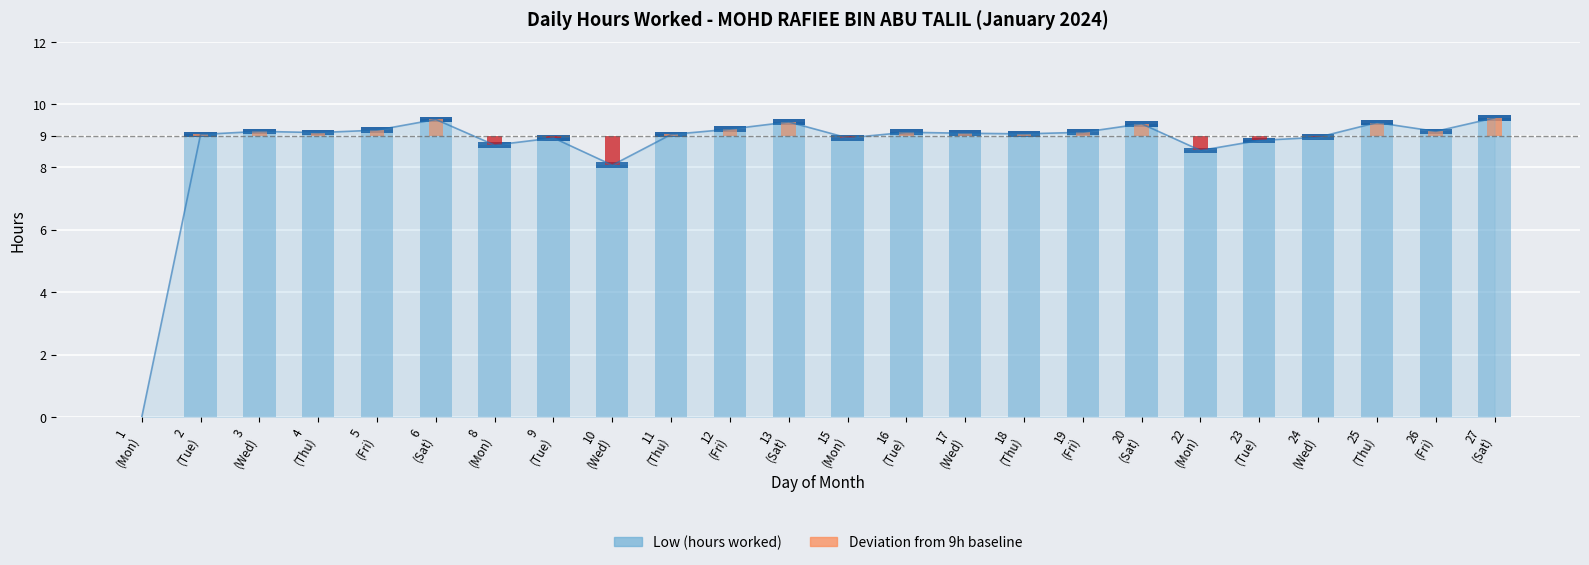

What position from the right is 6
(Sat)?

19